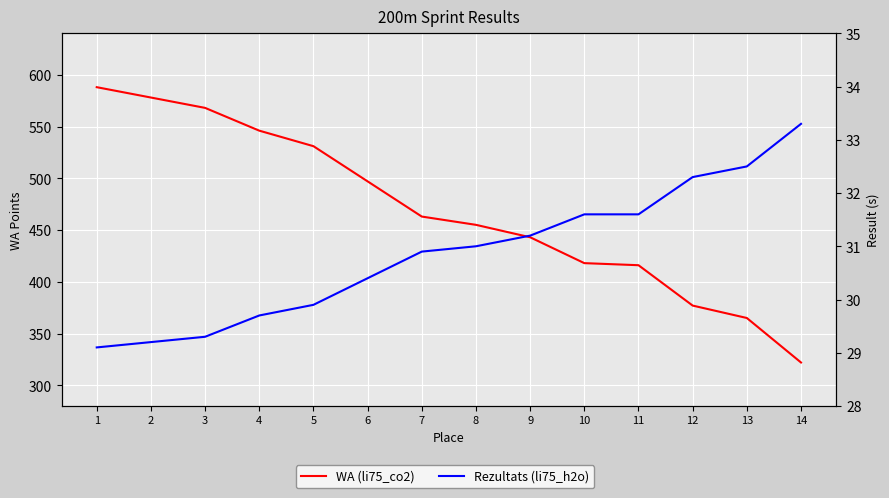

What is the minimum value for Rezultats (li75_h2o)?

29.1